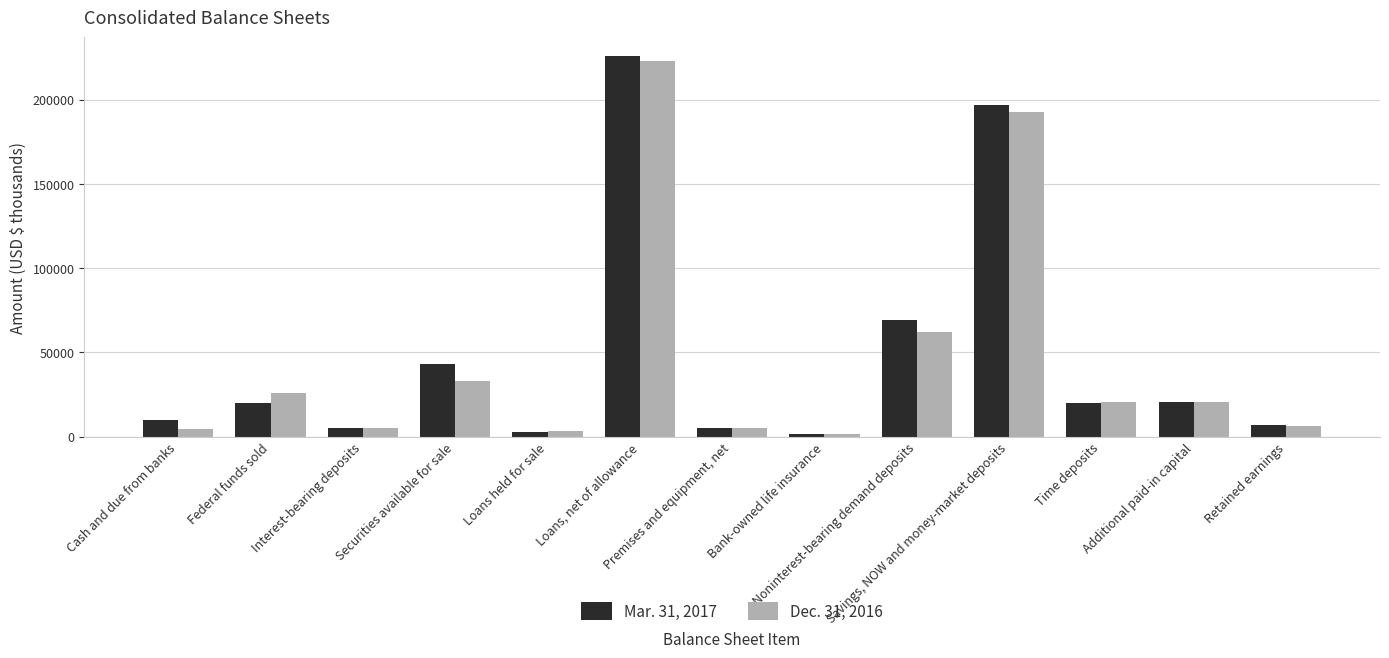

What is the label of the 1st bar from the left?

Cash and due from banks